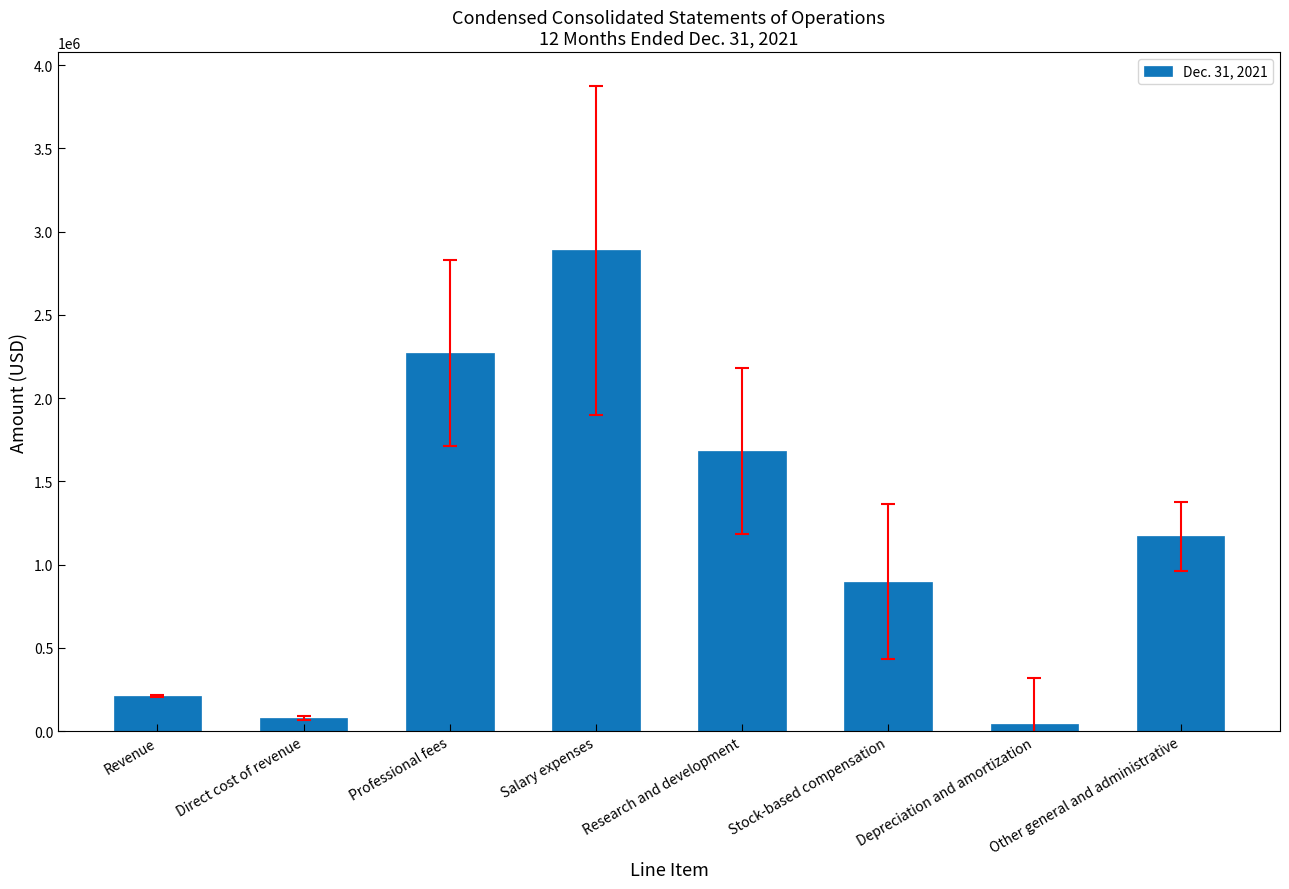

Where is the data nearest to the value 1465590?

Research and development